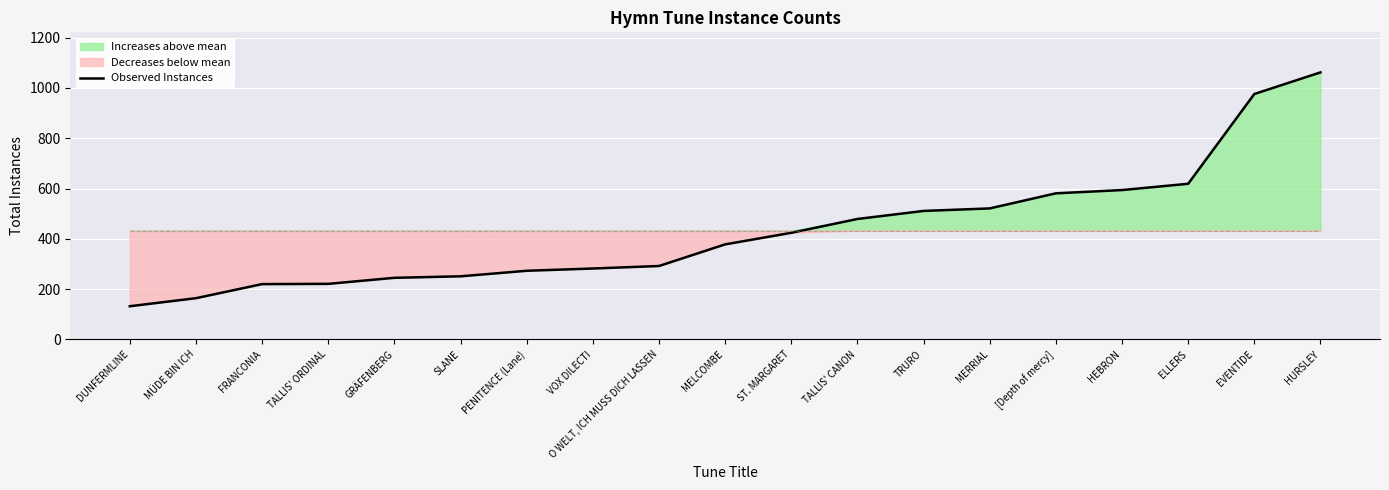

Does the chart display data point markers on the line(s)?

No